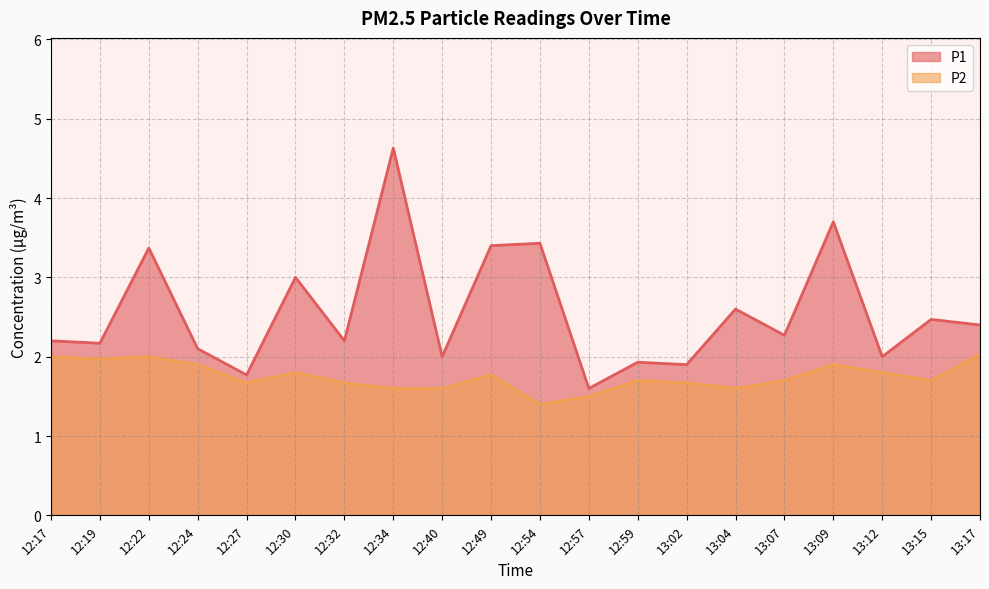

How many data points does each series have?

20